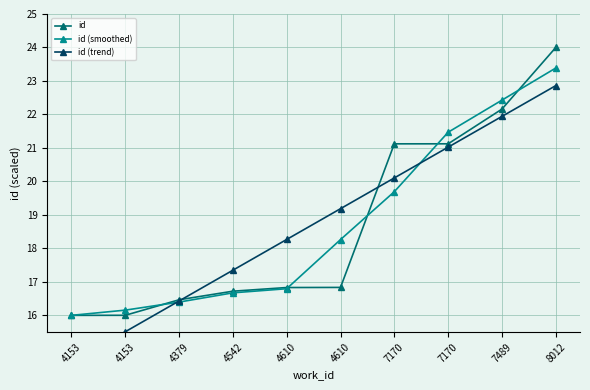

Which series has the largest total across all categories?

id